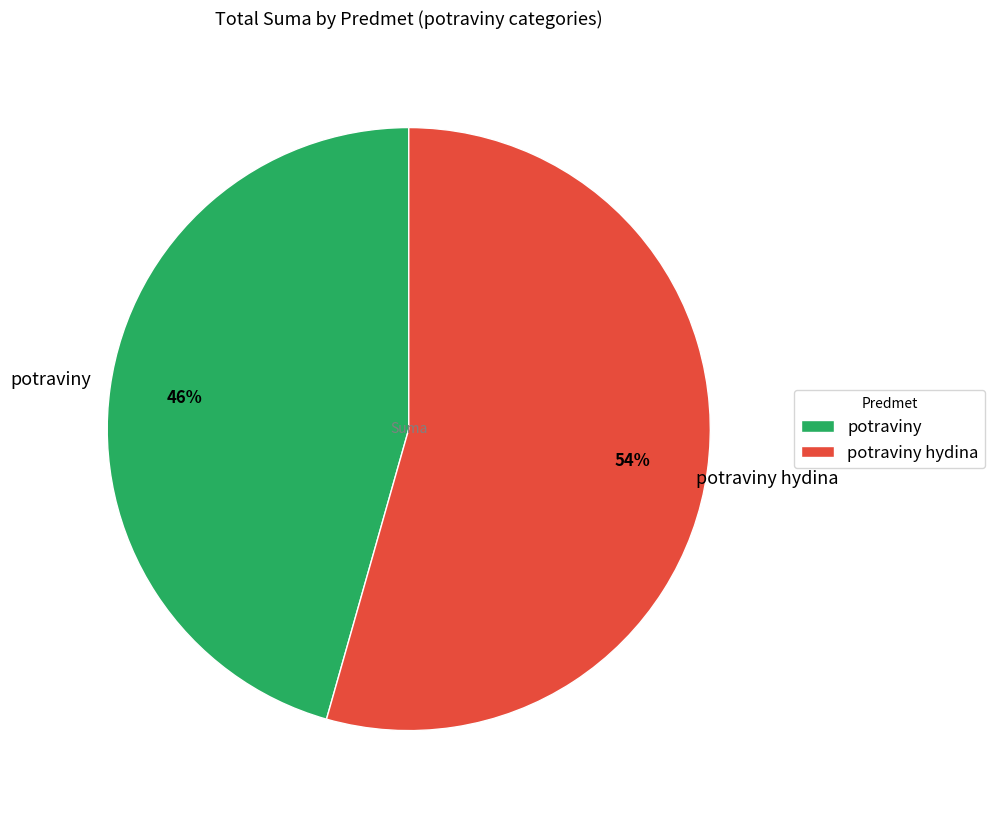

To the nearest percent, what percentage of the pie is potraviny?

46%